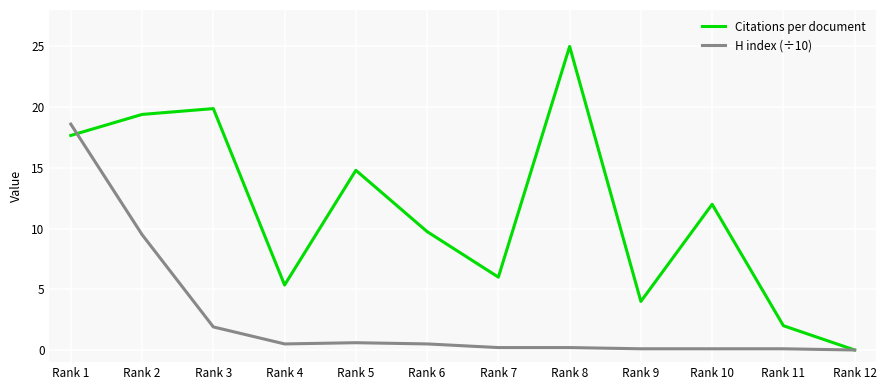

The value of Citations per document at Rank 11 is 2.0. True or false?

True